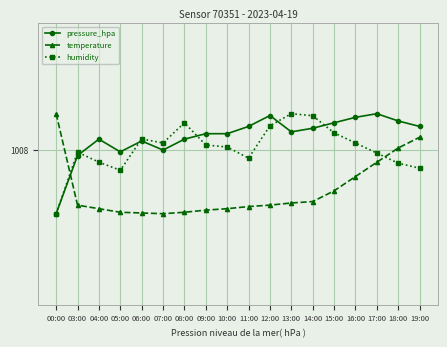

What is the difference between the highest and lowest values at 00:00?

0.6